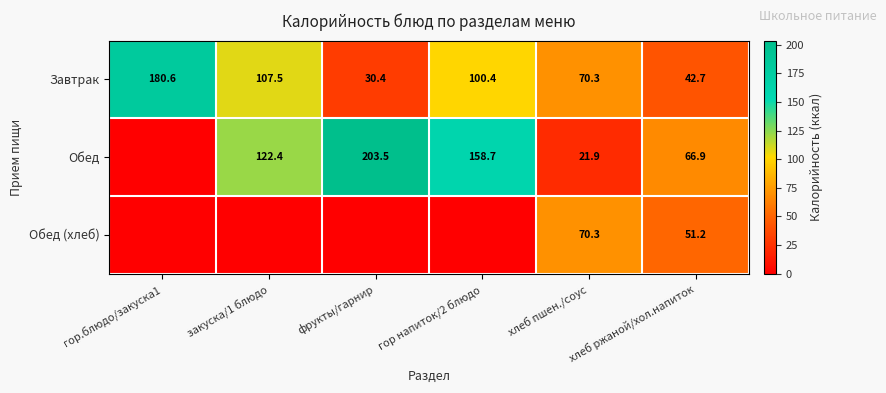

The Обед series shows 282.4 at фрукты/гарнир. True or false?

False